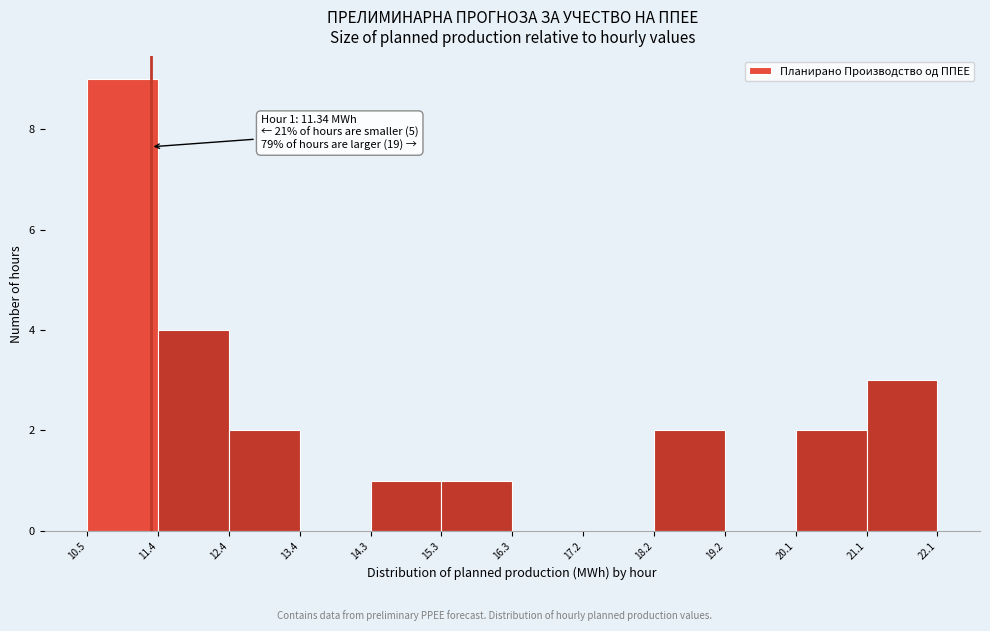

Which range on the x-axis has the tallest bar?

10.5 to 11.4